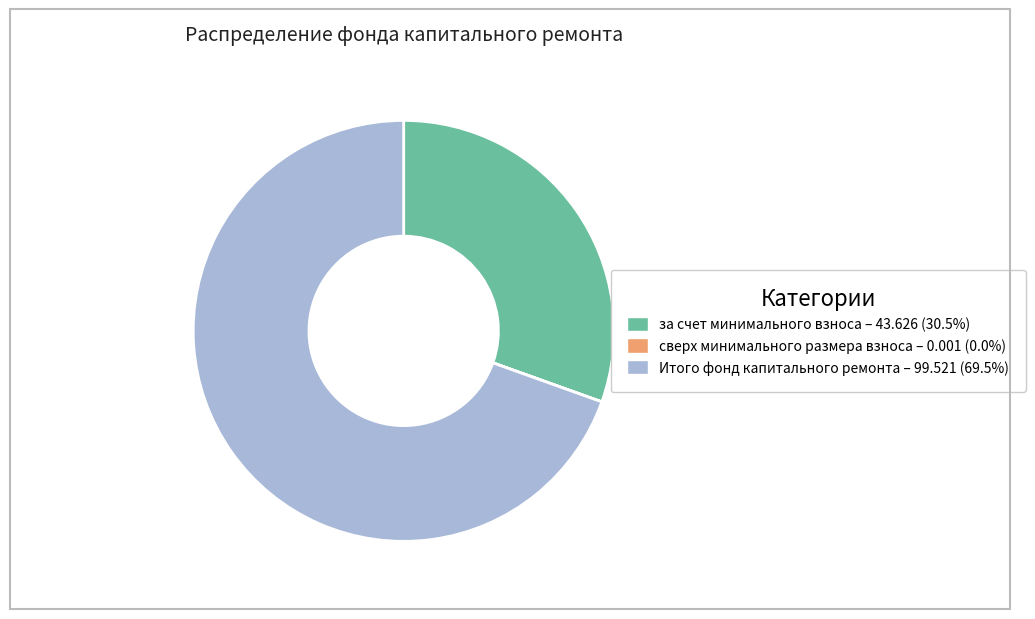

Does any single category account for the majority?

Yes